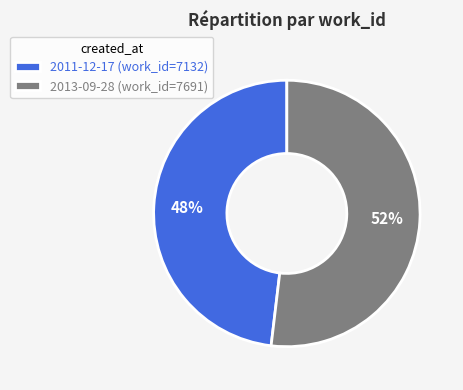

To the nearest percent, what portion does 2011-12-17 represent?

48%